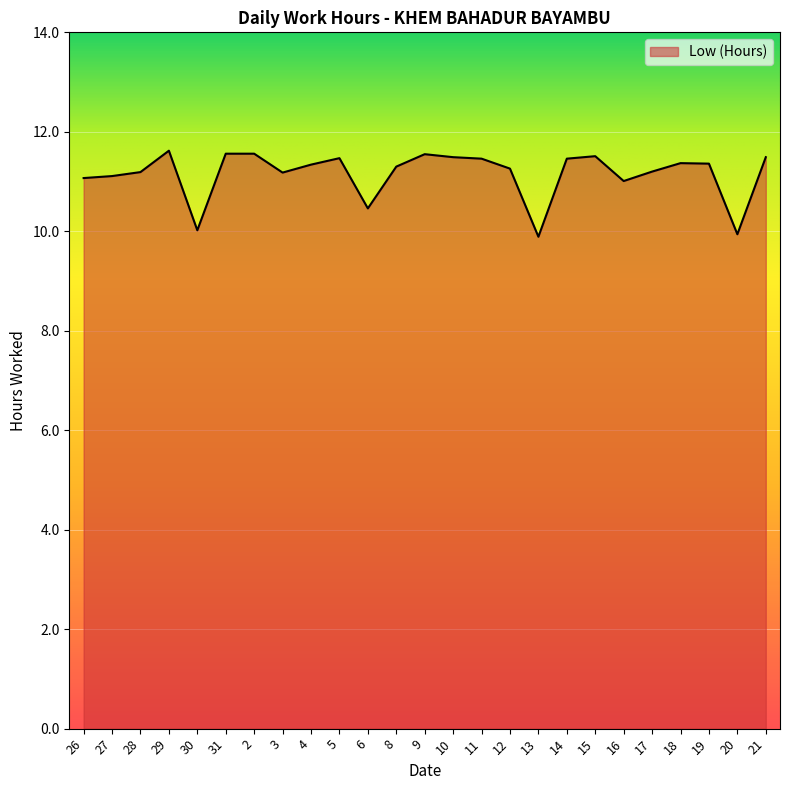

What is the approximate value at 17?

11.2